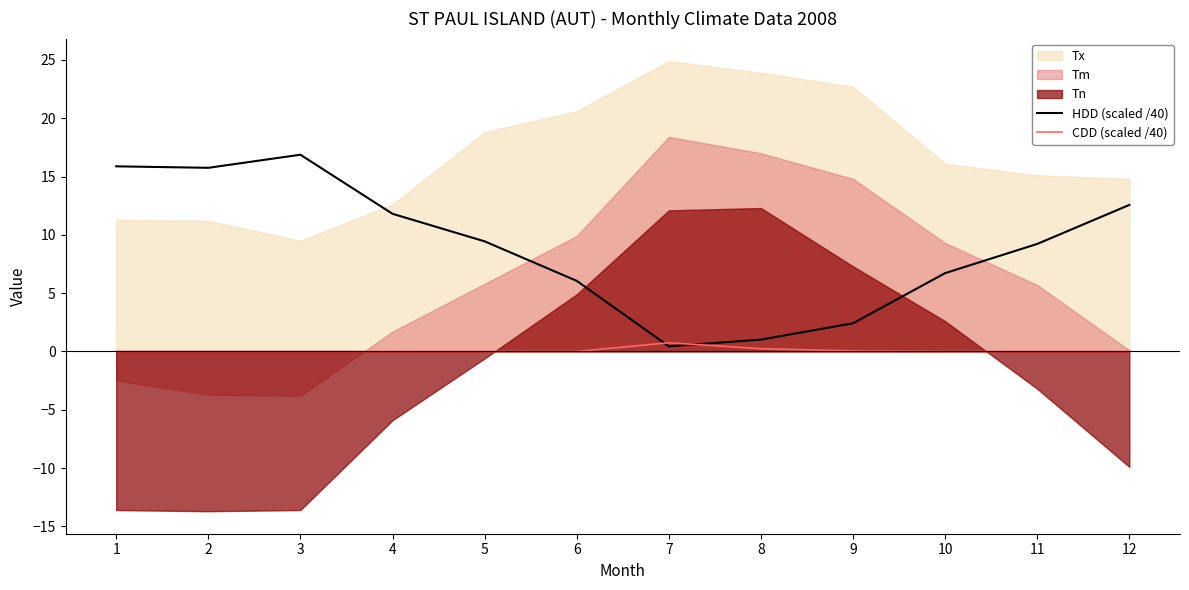

How many values in the CDD (scaled /40) series exceed 0?

3